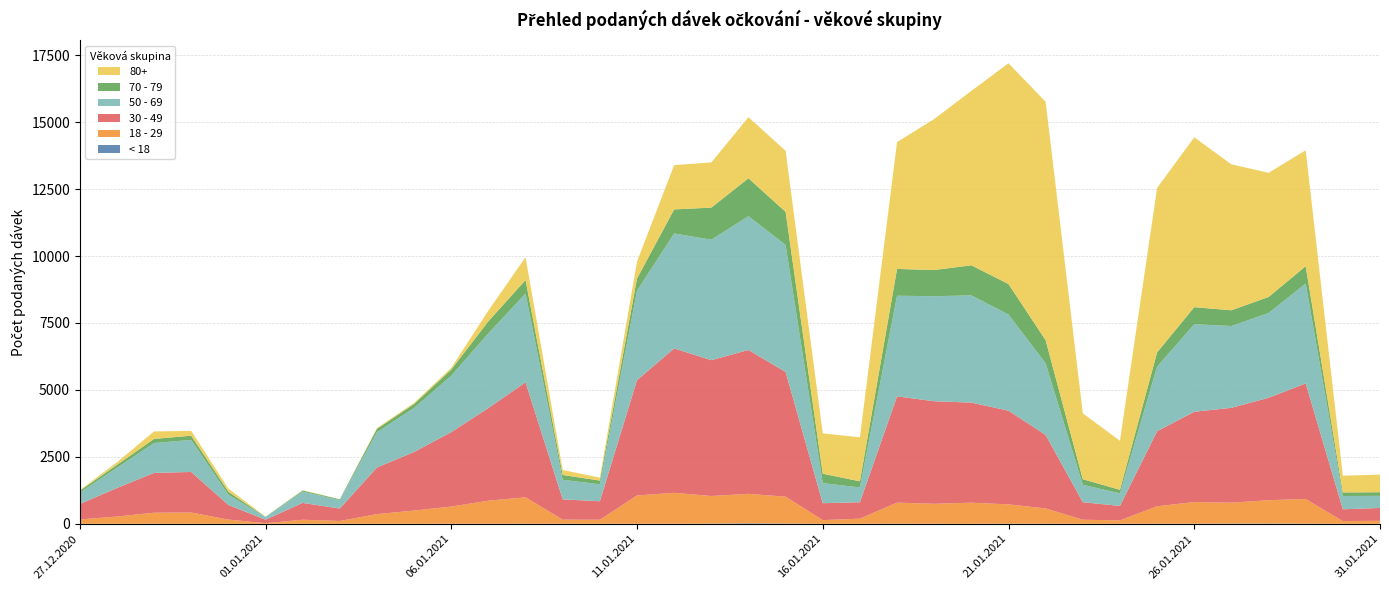

Reading right to left, transcribe all the data shown in this chart.

< 18: 31.01.2021=0	30.01.2021=1	29.01.2021=5	28.01.2021=11	27.01.2021=8	26.01.2021=5	25.01.2021=4	24.01.2021=1	23.01.2021=0	22.01.2021=4	21.01.2021=5	20.01.2021=0	19.01.2021=1	18.01.2021=5	17.01.2021=0	16.01.2021=0	15.01.2021=9	14.01.2021=21	13.01.2021=7	12.01.2021=1	11.01.2021=2	10.01.2021=0	09.01.2021=1	08.01.2021=4	07.01.2021=3	06.01.2021=3	05.01.2021=0	04.01.2021=0	03.01.2021=1	02.01.2021=0	01.01.2021=0	31.12.2020=1	30.12.2020=0	29.12.2020=1	28.12.2020=0	27.12.2020=0
18 - 29: 31.01.2021=113	30.01.2021=99	29.01.2021=920	28.01.2021=870	27.01.2021=780	26.01.2021=807	25.01.2021=650	24.01.2021=125	23.01.2021=152	22.01.2021=569	21.01.2021=721	20.01.2021=788	19.01.2021=746	18.01.2021=785	17.01.2021=192	16.01.2021=136	15.01.2021=1004	14.01.2021=1097	13.01.2021=1031	12.01.2021=1156	11.01.2021=1056	10.01.2021=152	09.01.2021=153	08.01.2021=985	07.01.2021=860	06.01.2021=640	05.01.2021=495	04.01.2021=361	03.01.2021=104	02.01.2021=151	01.01.2021=22	31.12.2020=156	30.12.2020=421	29.12.2020=413	28.12.2020=270	27.12.2020=163
30 - 49: 31.01.2021=478	30.01.2021=441	29.01.2021=4318	28.01.2021=3825	27.01.2021=3544	26.01.2021=3373	25.01.2021=2804	24.01.2021=541	23.01.2021=654	22.01.2021=2744	21.01.2021=3499	20.01.2021=3738	19.01.2021=3831	18.01.2021=3970	17.01.2021=613	16.01.2021=633	15.01.2021=4660	14.01.2021=5374	13.01.2021=5074	12.01.2021=5393	11.01.2021=4308	10.01.2021=690	09.01.2021=758	08.01.2021=4297	07.01.2021=3459	06.01.2021=2782	05.01.2021=2187	04.01.2021=1742	03.01.2021=464	02.01.2021=629	01.01.2021=131	31.12.2020=547	30.12.2020=1515	29.12.2020=1486	28.12.2020=1065	27.12.2020=576
50 - 69: 31.01.2021=452	30.01.2021=497	29.01.2021=3731	28.01.2021=3166	27.01.2021=3055	26.01.2021=3270	25.01.2021=2412	24.01.2021=470	23.01.2021=651	22.01.2021=2676	21.01.2021=3591	20.01.2021=4006	19.01.2021=3922	18.01.2021=3759	17.01.2021=553	16.01.2021=749	15.01.2021=4745	14.01.2021=4996	13.01.2021=4499	12.01.2021=4295	11.01.2021=3343	10.01.2021=633	09.01.2021=732	08.01.2021=3316	07.01.2021=2794	06.01.2021=2106	05.01.2021=1647	04.01.2021=1317	03.01.2021=316	02.01.2021=425	01.01.2021=99	31.12.2020=381	30.12.2020=1197	29.12.2020=1117	28.12.2020=758	27.12.2020=425
70 - 79: 31.01.2021=136	30.01.2021=133	29.01.2021=647	28.01.2021=599	27.01.2021=588	26.01.2021=636	25.01.2021=531	24.01.2021=132	23.01.2021=208	22.01.2021=862	21.01.2021=1138	20.01.2021=1123	19.01.2021=978	18.01.2021=1001	17.01.2021=229	16.01.2021=352	15.01.2021=1233	14.01.2021=1418	13.01.2021=1198	12.01.2021=898	11.01.2021=450	10.01.2021=139	09.01.2021=179	08.01.2021=502	07.01.2021=450	06.01.2021=229	05.01.2021=148	04.01.2021=126	03.01.2021=29	02.01.2021=38	01.01.2021=8	31.12.2020=111	30.12.2020=157	29.12.2020=153	28.12.2020=105	27.12.2020=67
80+: 31.01.2021=658	30.01.2021=625	29.01.2021=4331	28.01.2021=4638	27.01.2021=5453	26.01.2021=6345	25.01.2021=6144	24.01.2021=1832	23.01.2021=2462	22.01.2021=8907	21.01.2021=8248	20.01.2021=6516	19.01.2021=5642	18.01.2021=4738	17.01.2021=1643	16.01.2021=1508	15.01.2021=2282	14.01.2021=2281	13.01.2021=1689	12.01.2021=1654	11.01.2021=634	10.01.2021=108	09.01.2021=186	08.01.2021=856	07.01.2021=399	06.01.2021=67	05.01.2021=41	04.01.2021=31	03.01.2021=3	02.01.2021=12	01.01.2021=3	31.12.2020=118	30.12.2020=181	29.12.2020=280	28.12.2020=98	27.12.2020=25